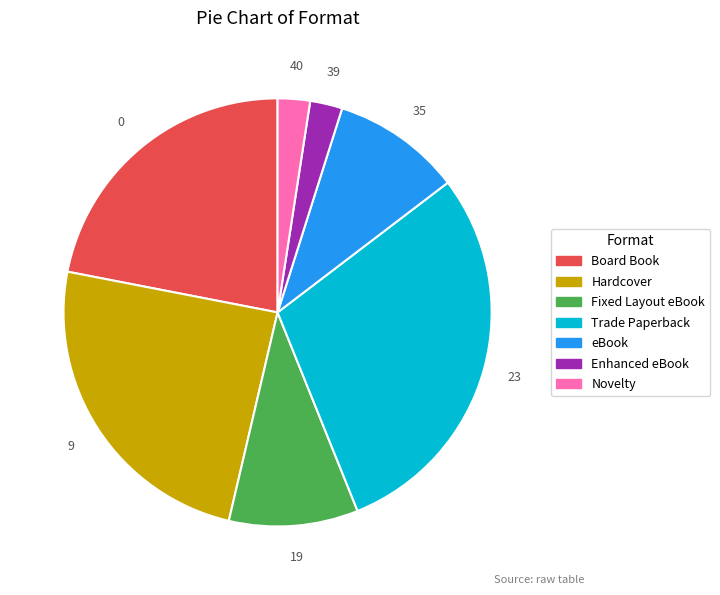

Is there a majority slice in this chart?

No